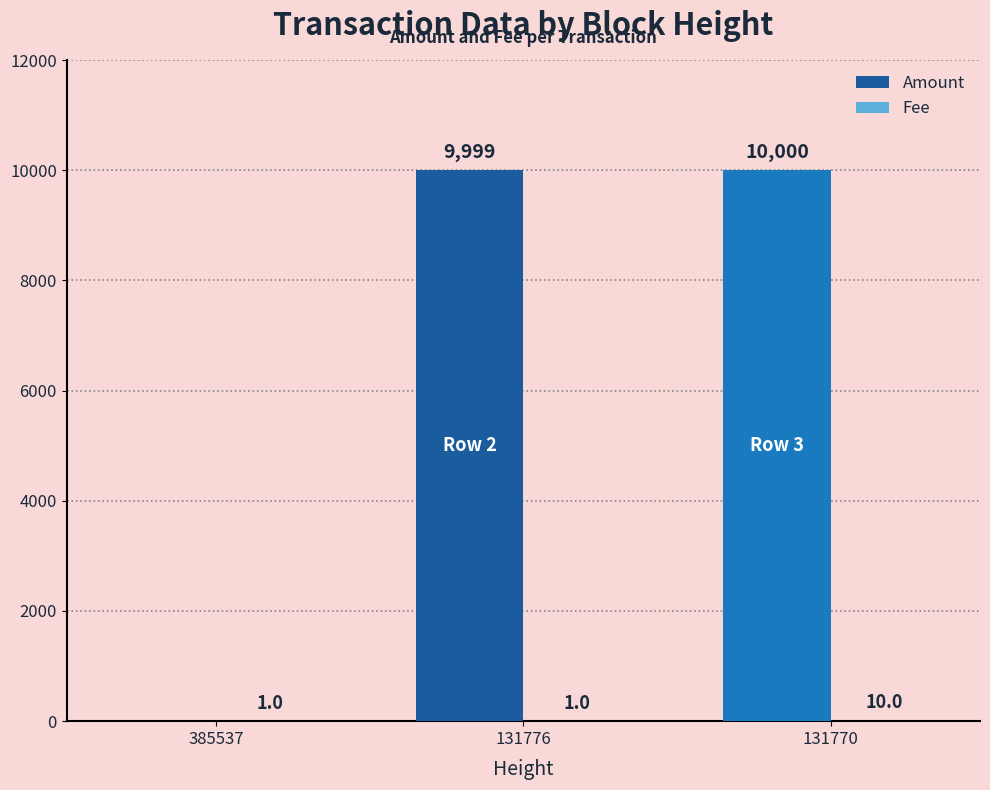

Which series changed the most between 385537 and 131770?

Amount